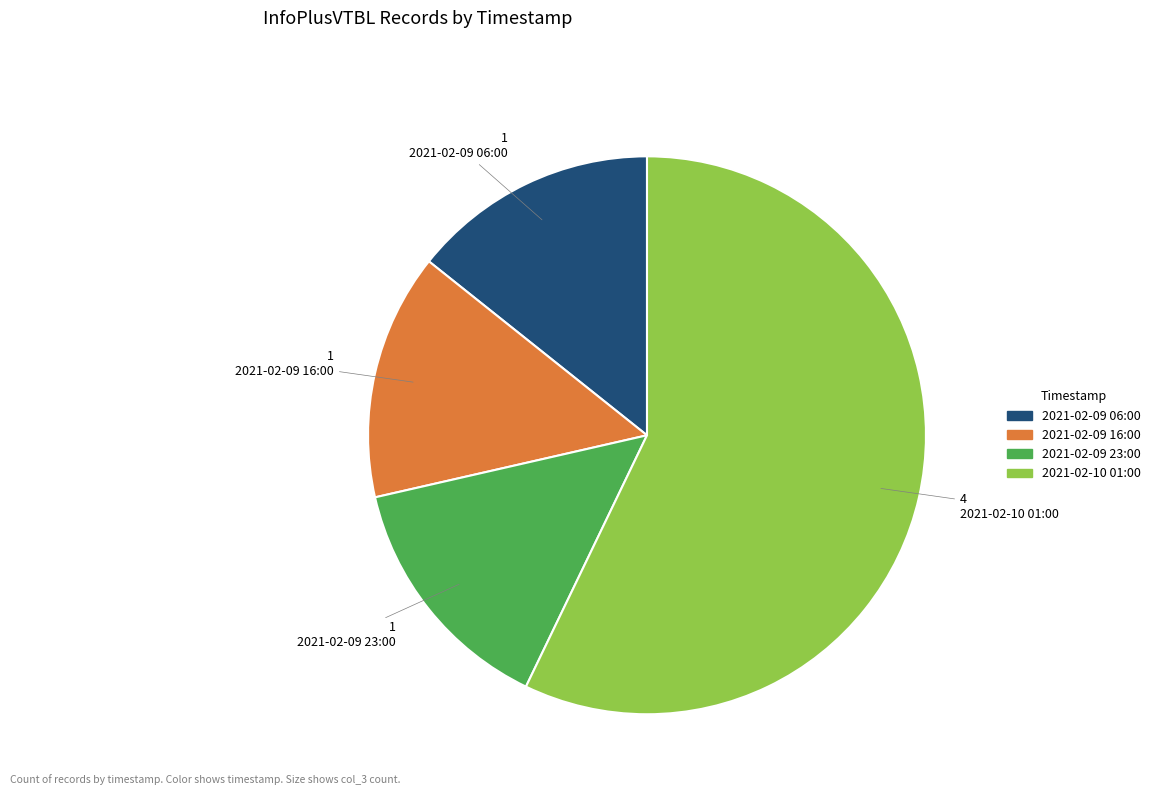

How many slices are in this pie chart?

4